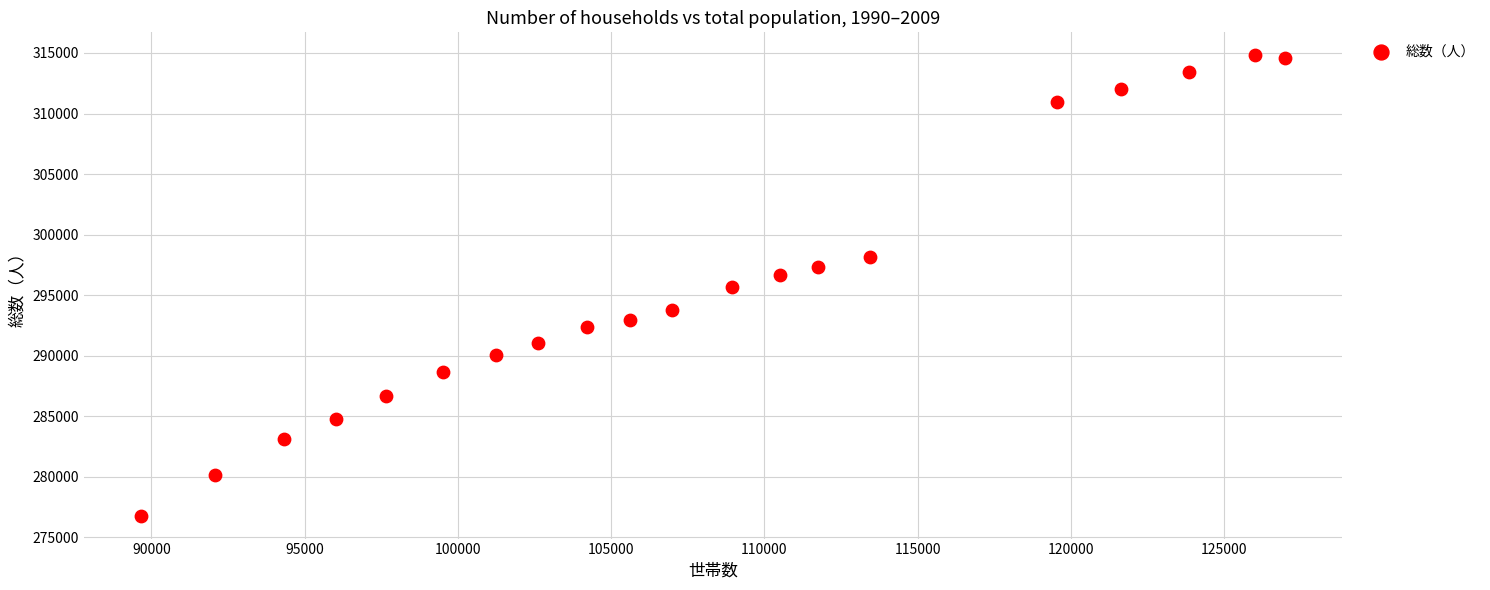

What is the range of Y values (max minus min)?

38017